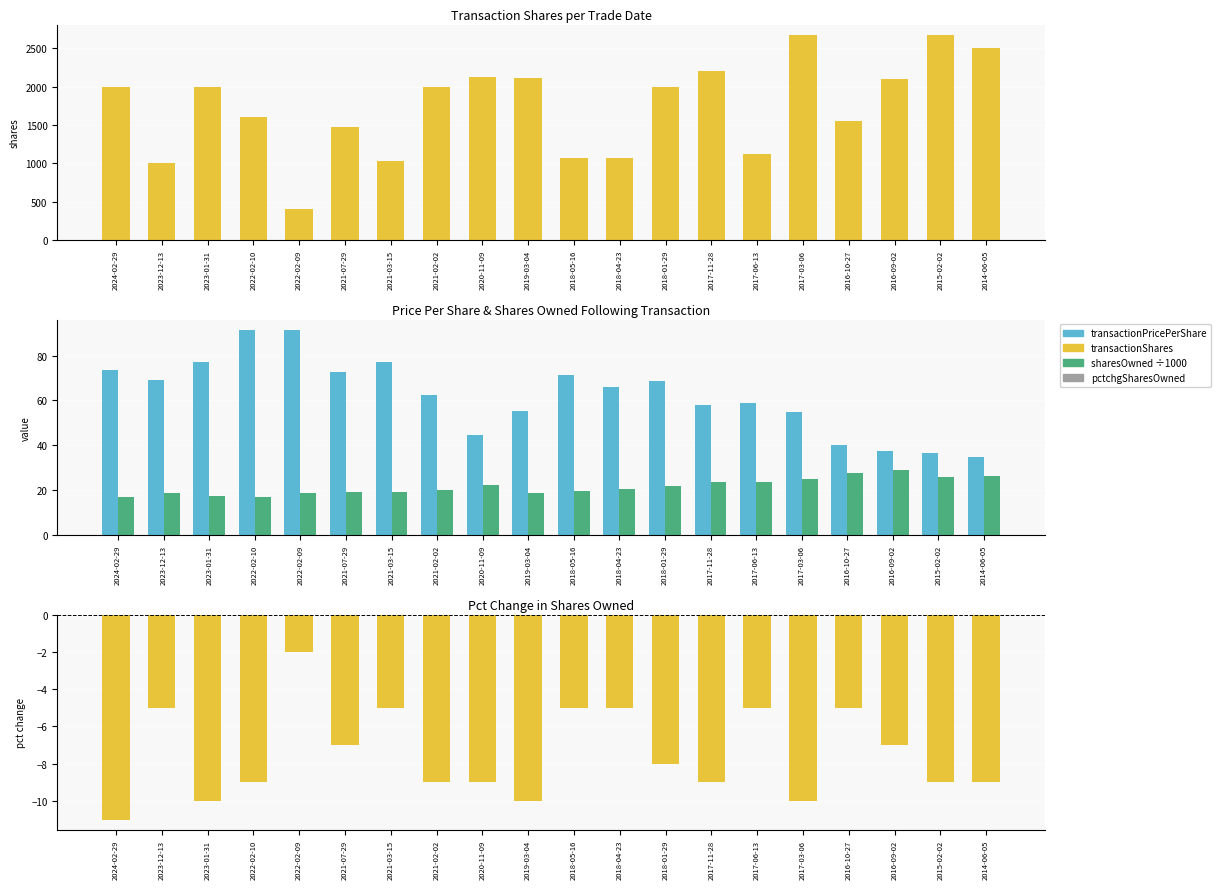

Which category has the highest value across all series?

2015-02-02